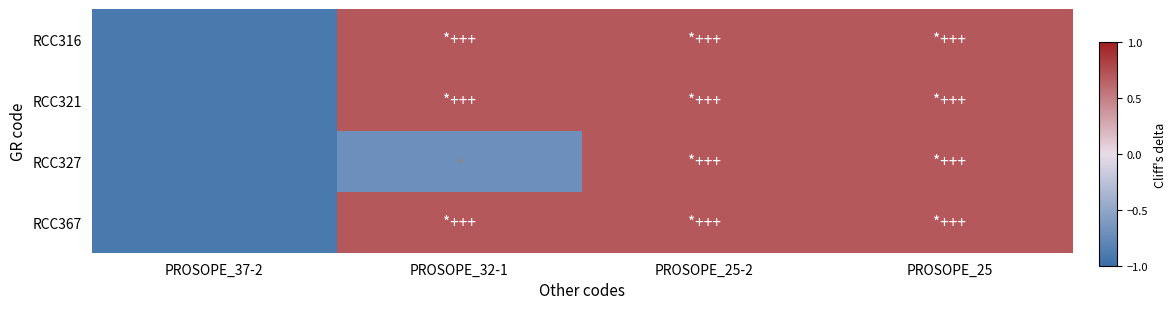

At which category is the sum across all series the highest?

PROSOPE_25-2